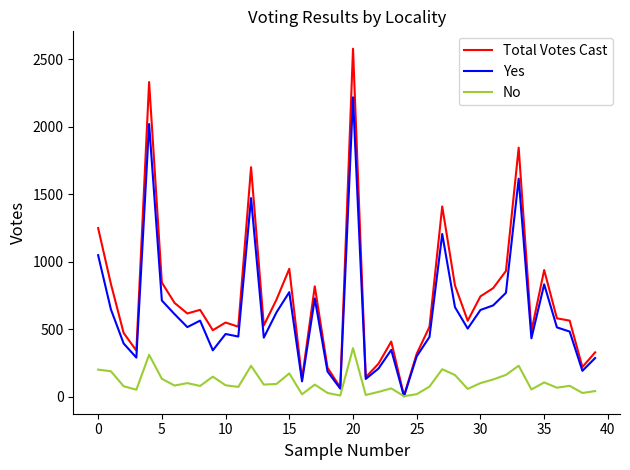

Which series has the widest spread of values?

Total Votes Cast